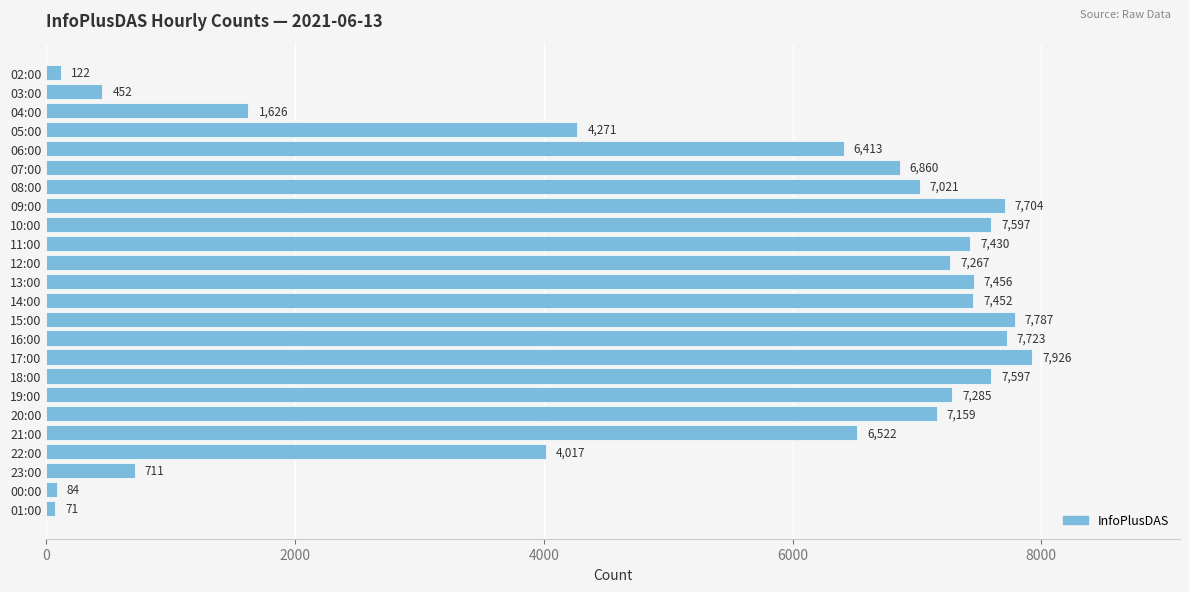

What is the maximum value shown in the chart?

7926